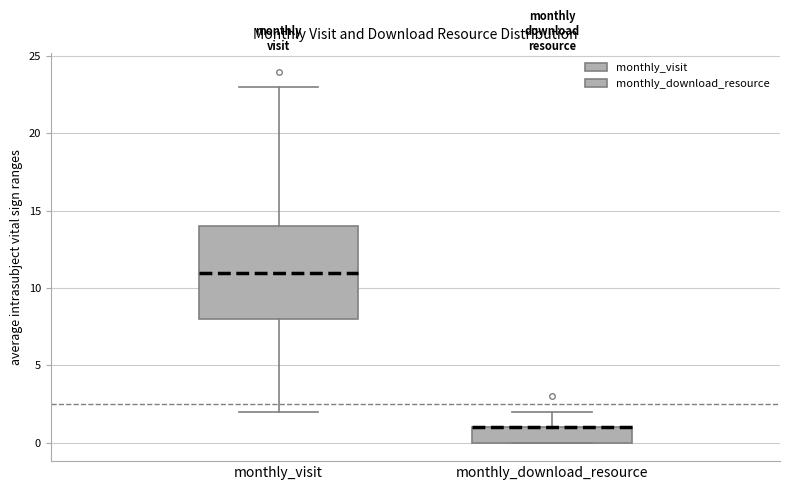

Reading left to right, transcribe this box plot: for each box, give where its median line is, the range the box spans, and where its two whiskers end, as read against the y-axis. The values are not printed on the chart, so give them approximately, as read against the axis.

monthly_visit: median 11, box 8 to 14, whiskers 2 to 23
monthly_download_resource: median 1 (drawn on the box's upper edge), box 0 to 1, whiskers 0 to 2